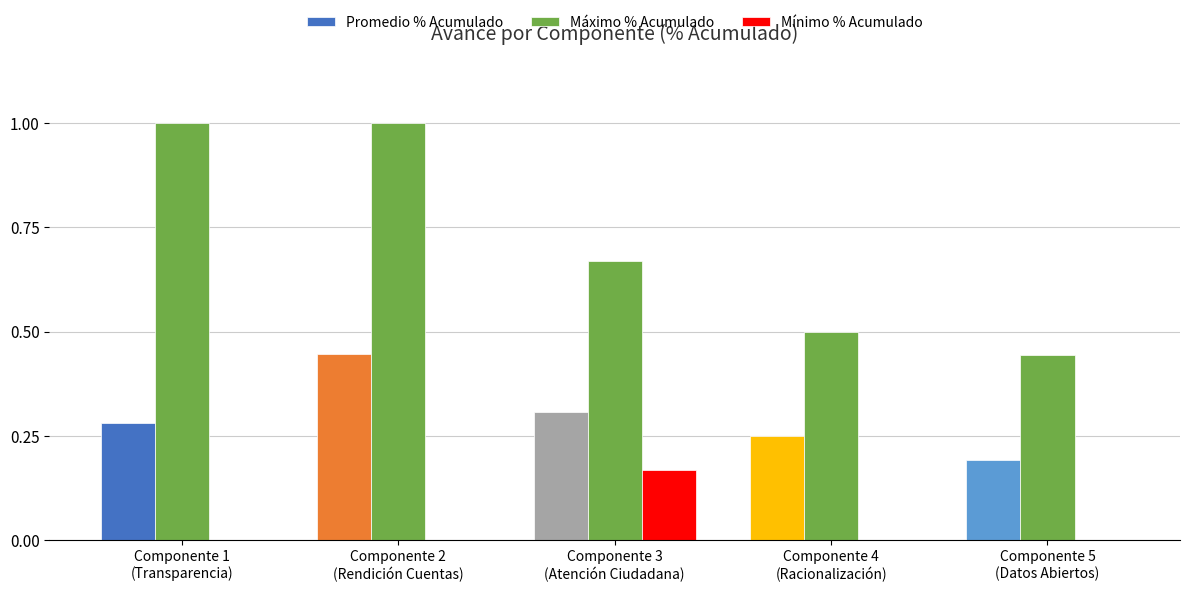

Where is Promedio % Acumulado nearest to the value 0?

Componente 5
(Datos Abiertos)